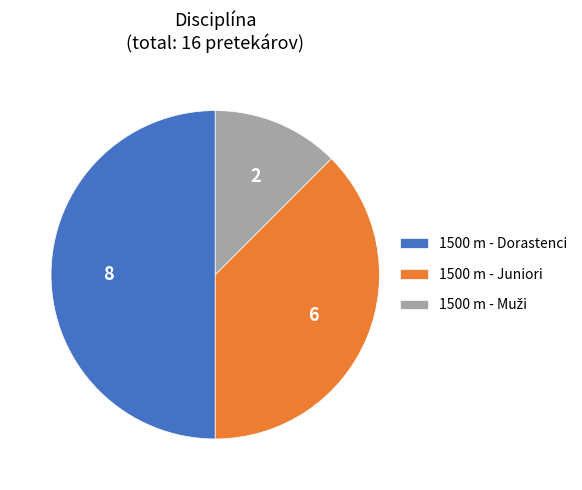

Is 1500 m - Juniori the majority of the pie?

No